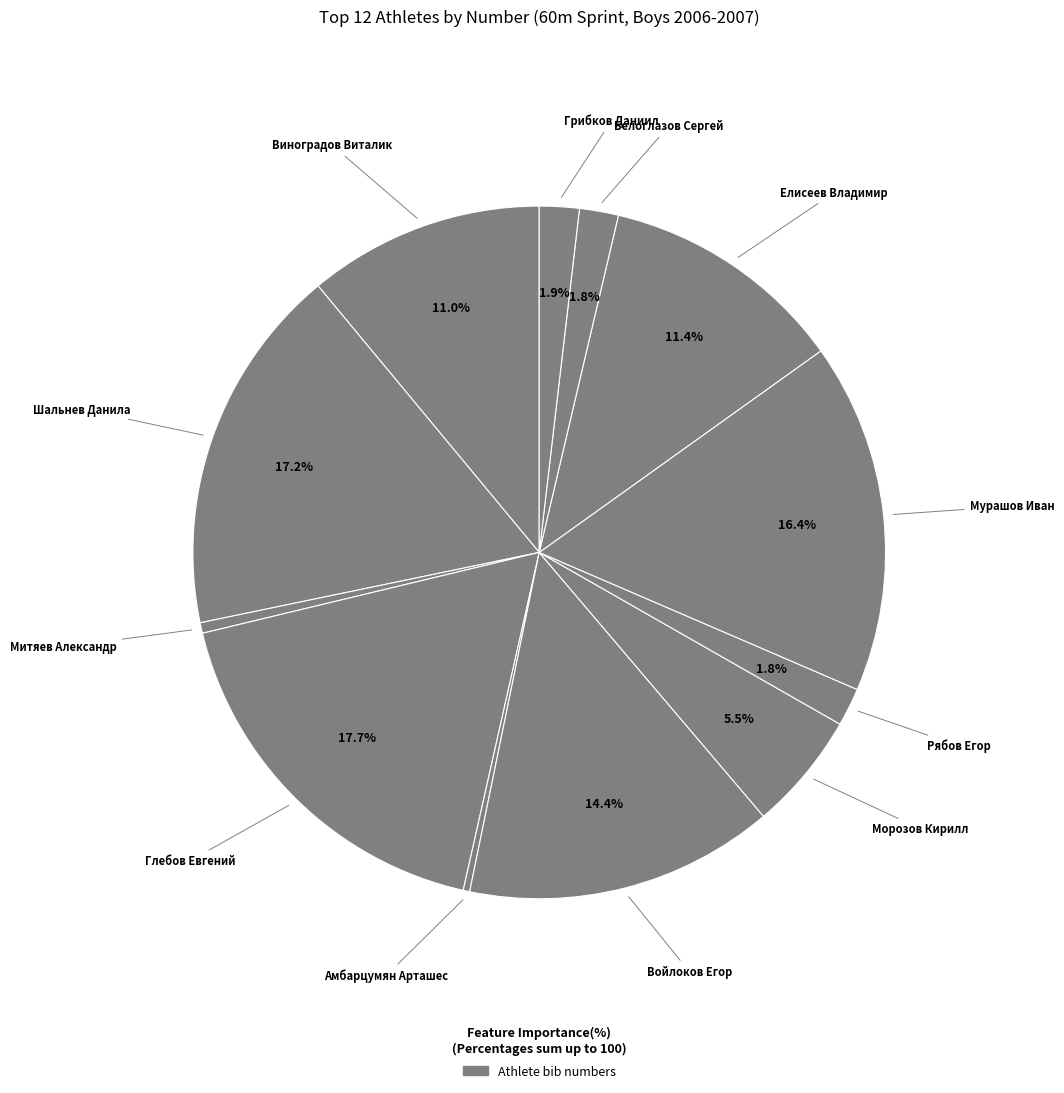

What is the largest slice in the pie chart?

Глебов Евгений